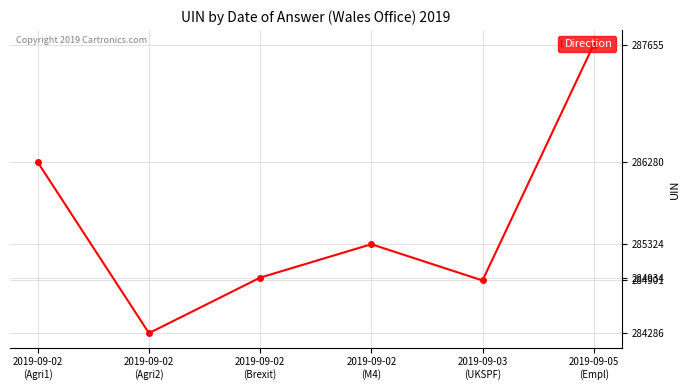

At which category does the chart reach its peak across all series?

2019-09-05
(Empl)